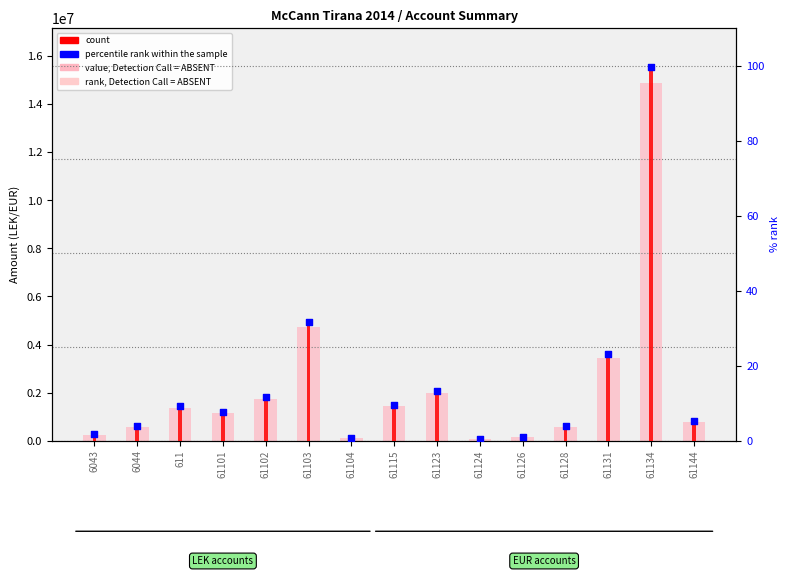

Is the value of value, Detection Call = ABSENT at 611 greater than the value of rank, Detection Call = ABSENT at 6044?

Yes